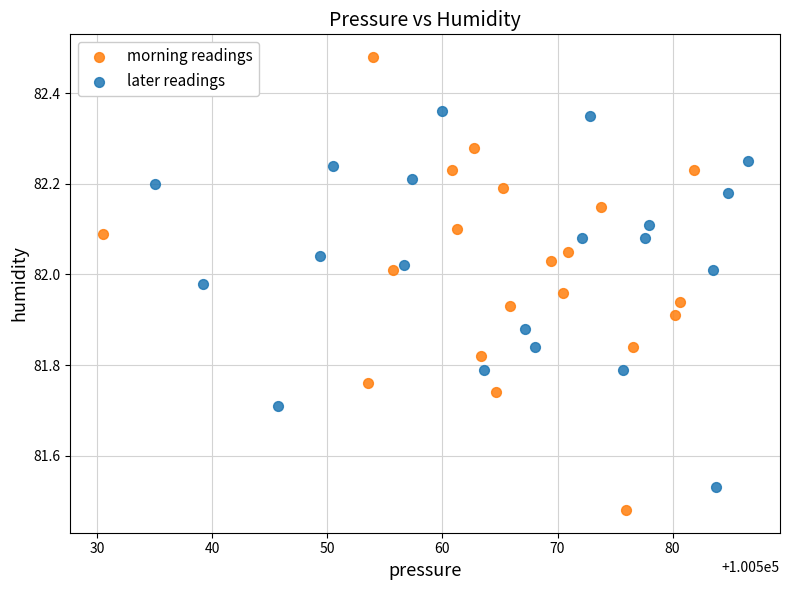

What are all the series names shown in the legend?

morning readings, later readings